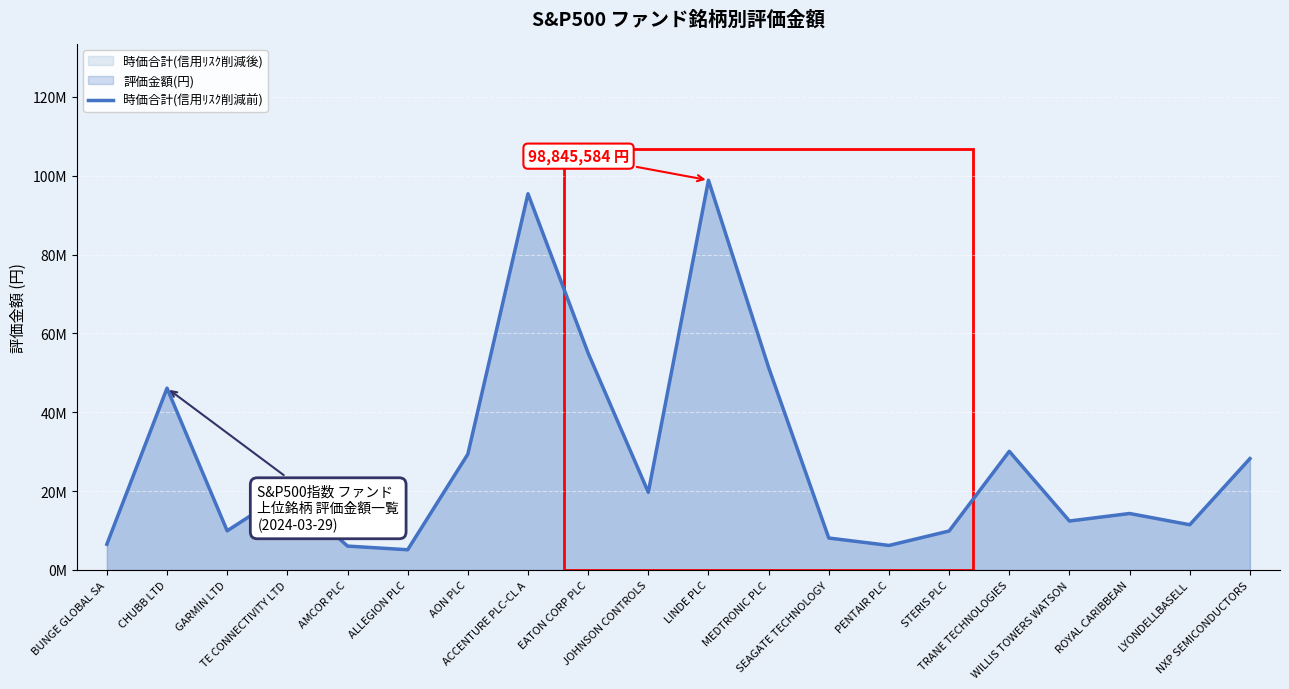

What is the value of the 19th point from the left?

11459799